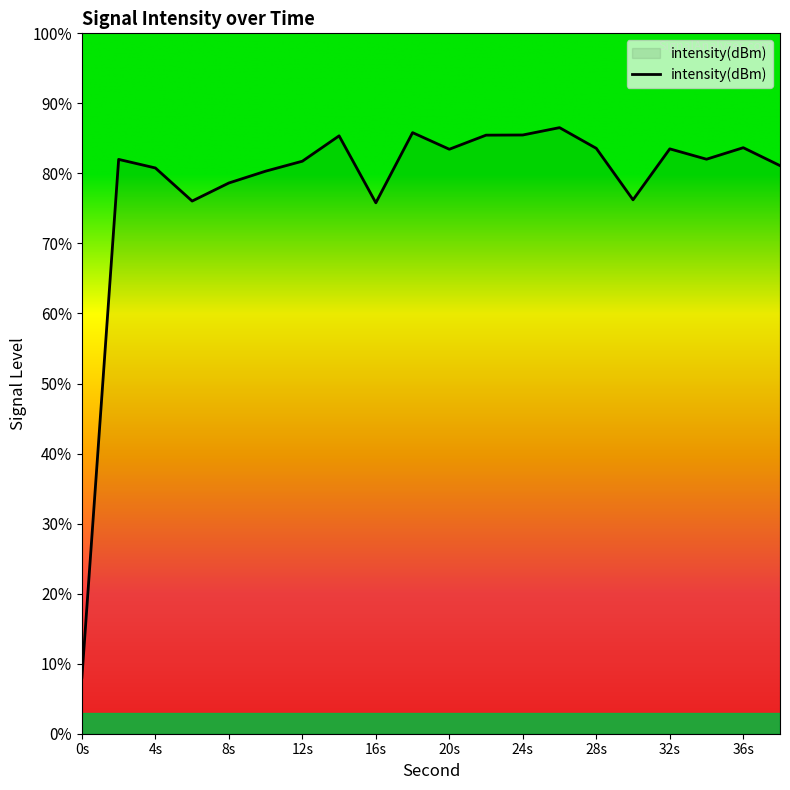

How many series are shown in this chart?

1